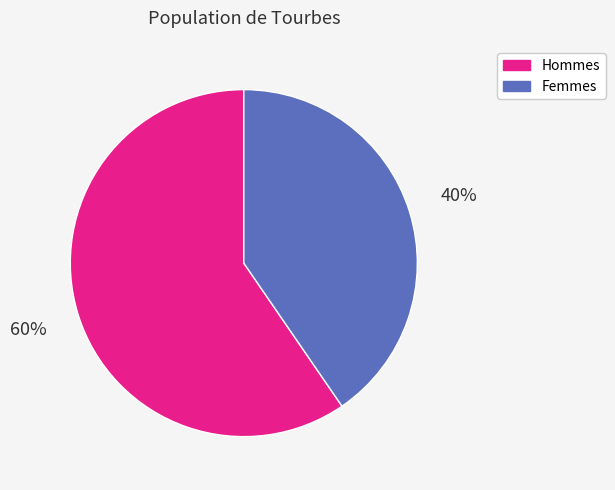

What is the largest slice in the pie chart?

Hommes